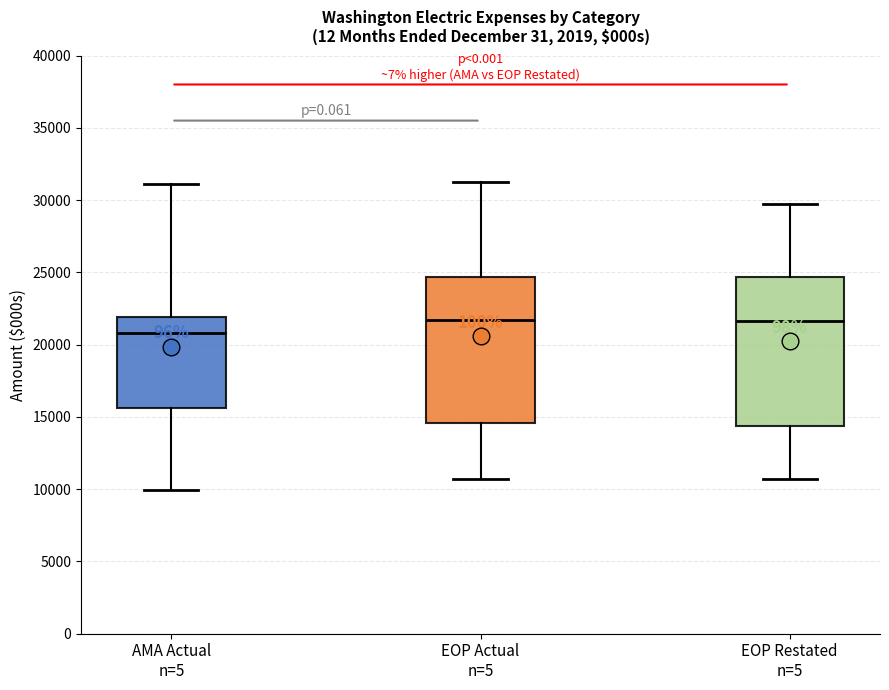

Reading left to right, read every box against the y-axis: the position of its median line, the range the box covers, and the ends of its whiskers. The values are not printed on the chart, so give them approximately, as read against the axis.

AMA Actual n=5: median 21000, box 15500 to 22000, whiskers 10000 to 31000
EOP Actual n=5: median 21500, box 14500 to 24500, whiskers 10500 to 31500
EOP Restated n=5: median 21500, box 14500 to 24500, whiskers 10500 to 29500